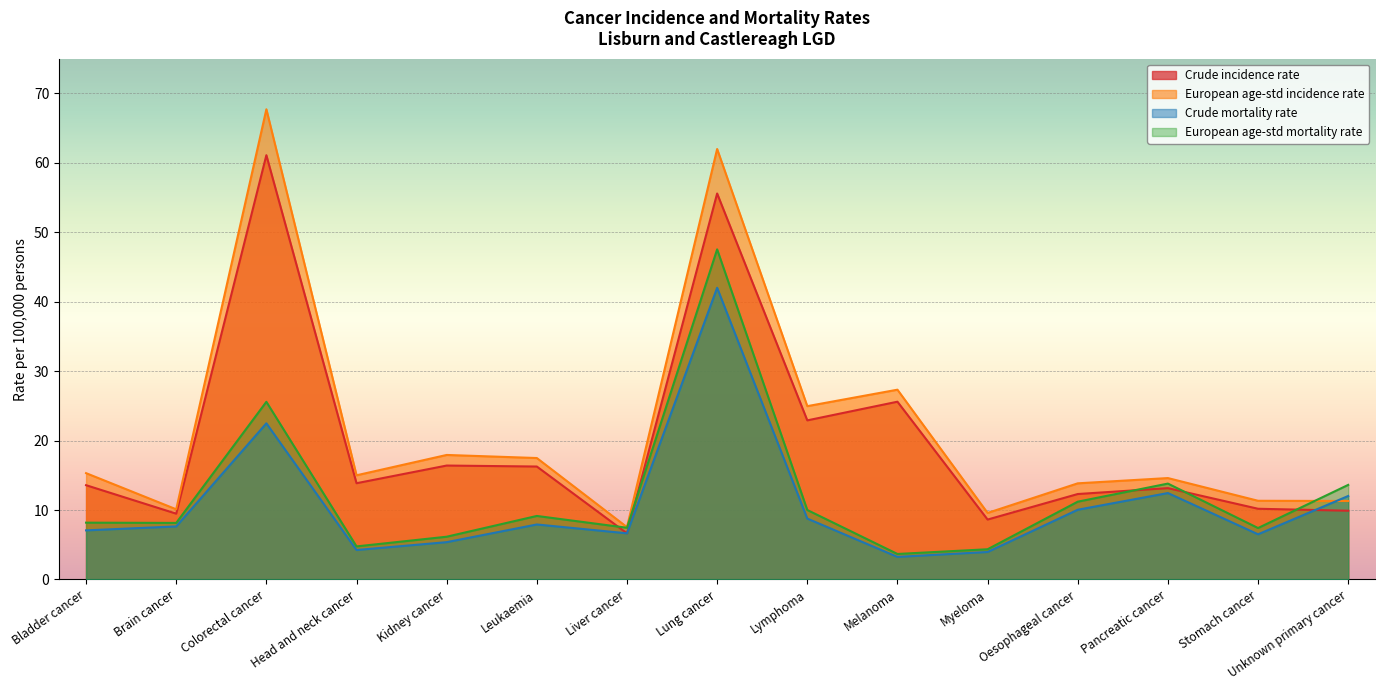

Count the number of data series in this chart.

4